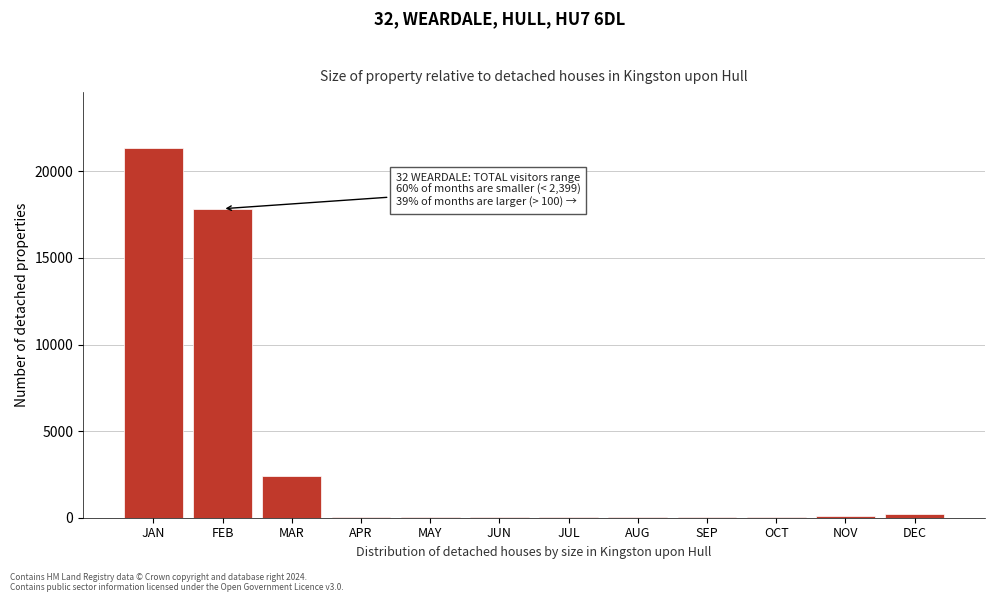

What is the sum of all values?

42178.7